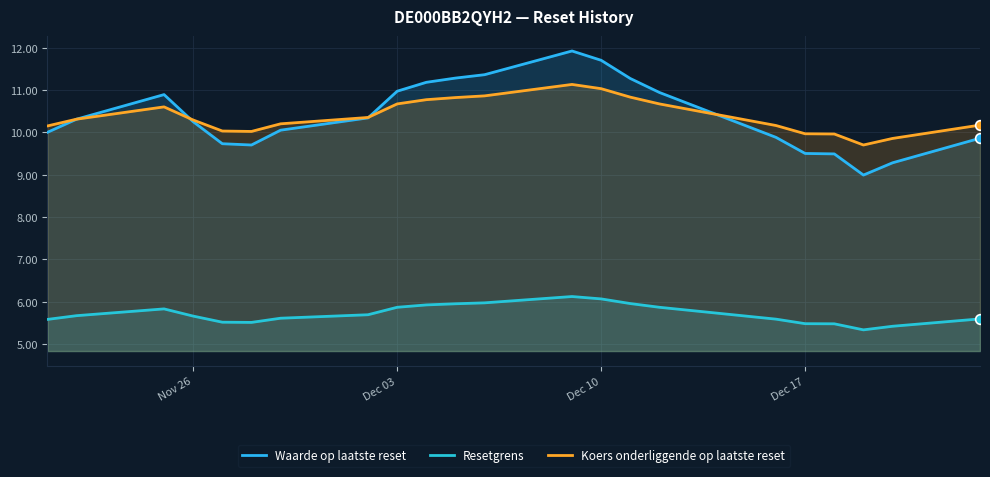

How many interior local valleys does the Waarde op laatste reset series have?

2